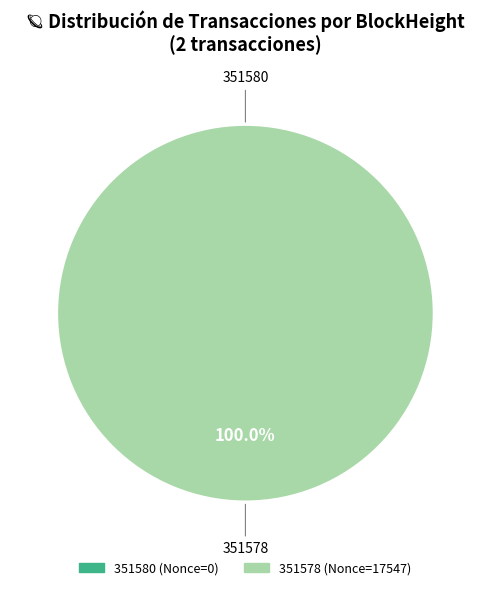

To the nearest percent, what is the difference between the largest and smallest slice percentages?

100%